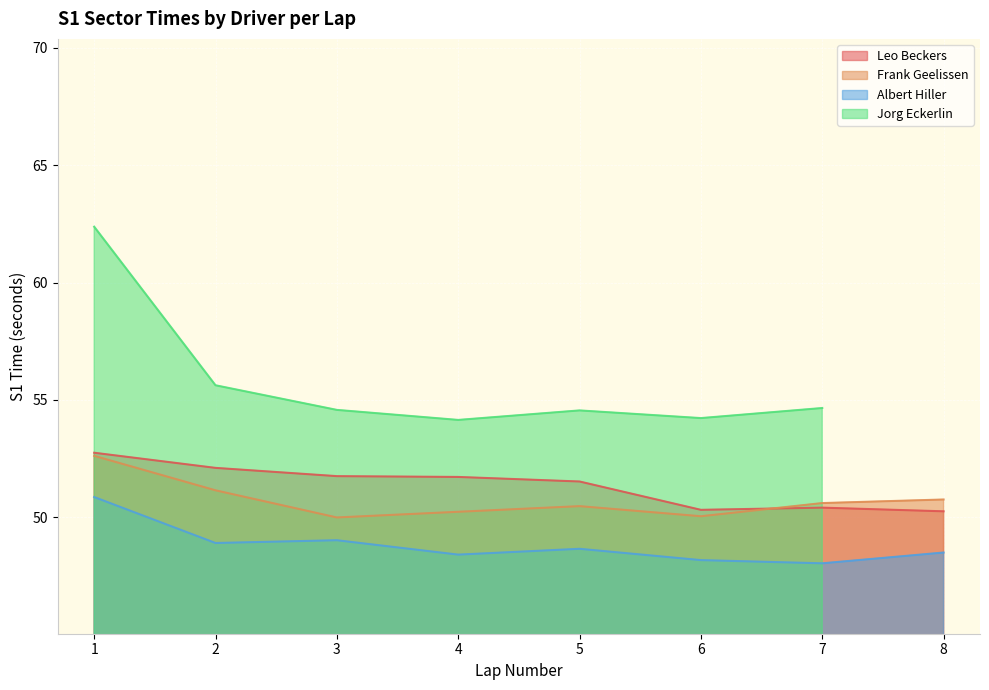

Which series has the largest total across all categories?

Leo Beckers